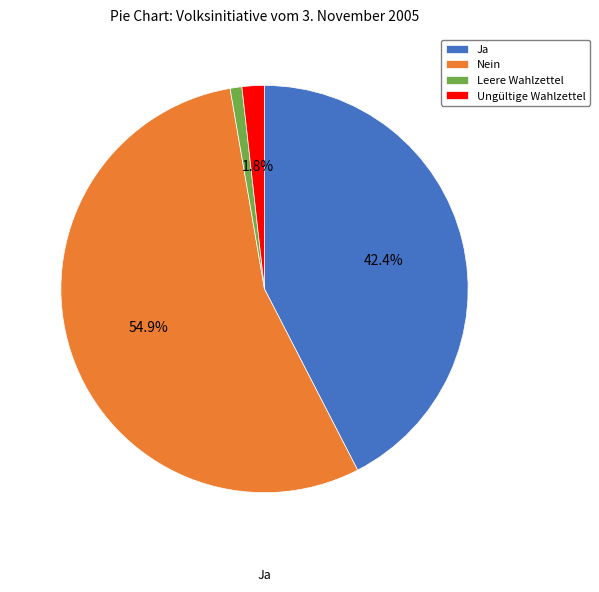

Which category accounts for the majority?

Nein